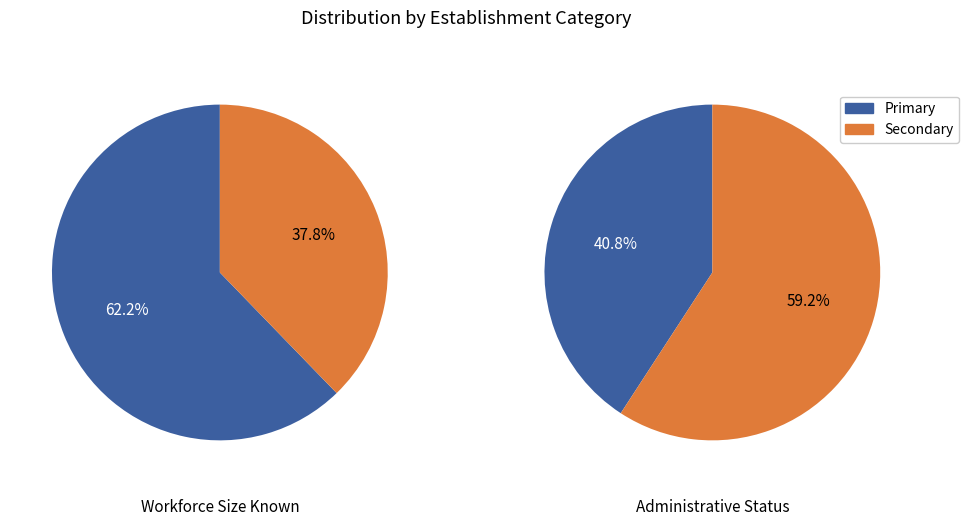

Is it true that  is 38% of the pie?

True